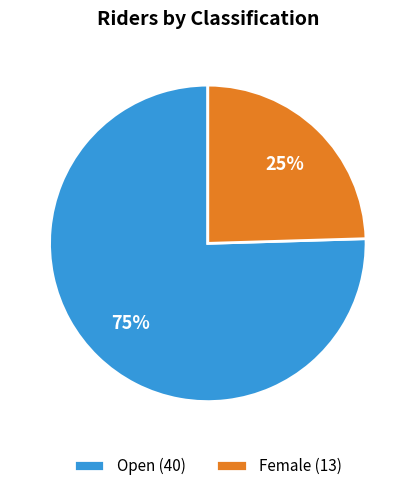

True or false: Female accounts for 34% of the total.

False